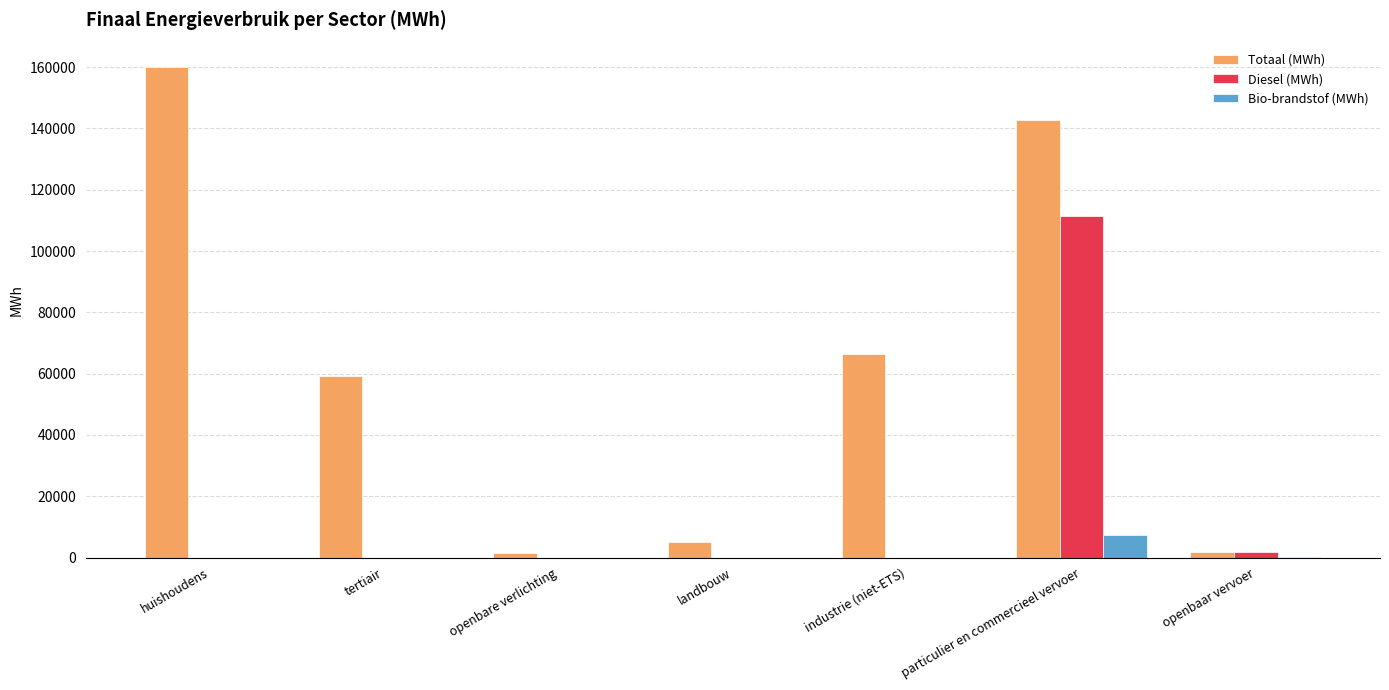

What are all the series names shown in the legend?

Totaal (MWh), Diesel (MWh), Bio-brandstof (MWh)